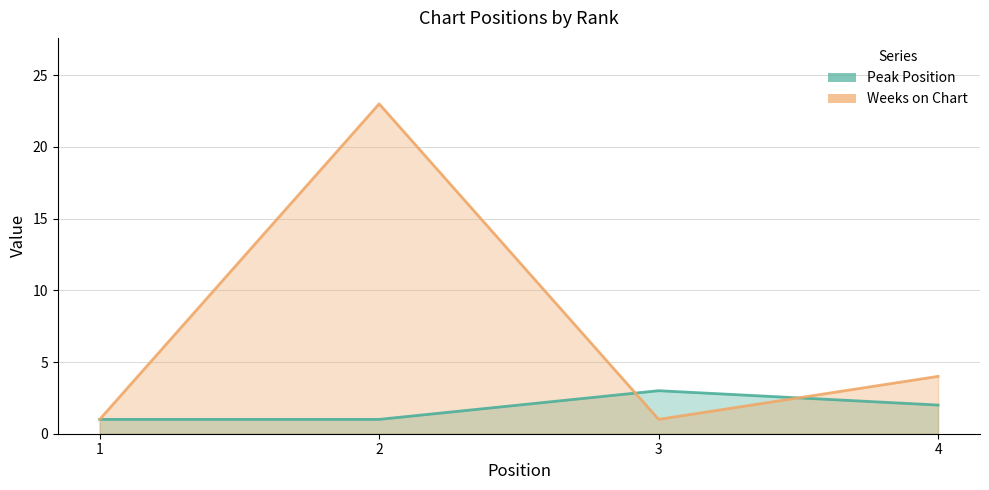

True or false: Weeks on Chart has a value of 4 at 4.

True